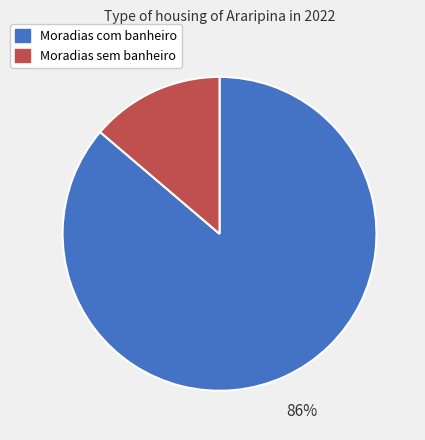

Rank the categories by value from lowest to highest.

Moradias sem banheiro, Moradias com banheiro